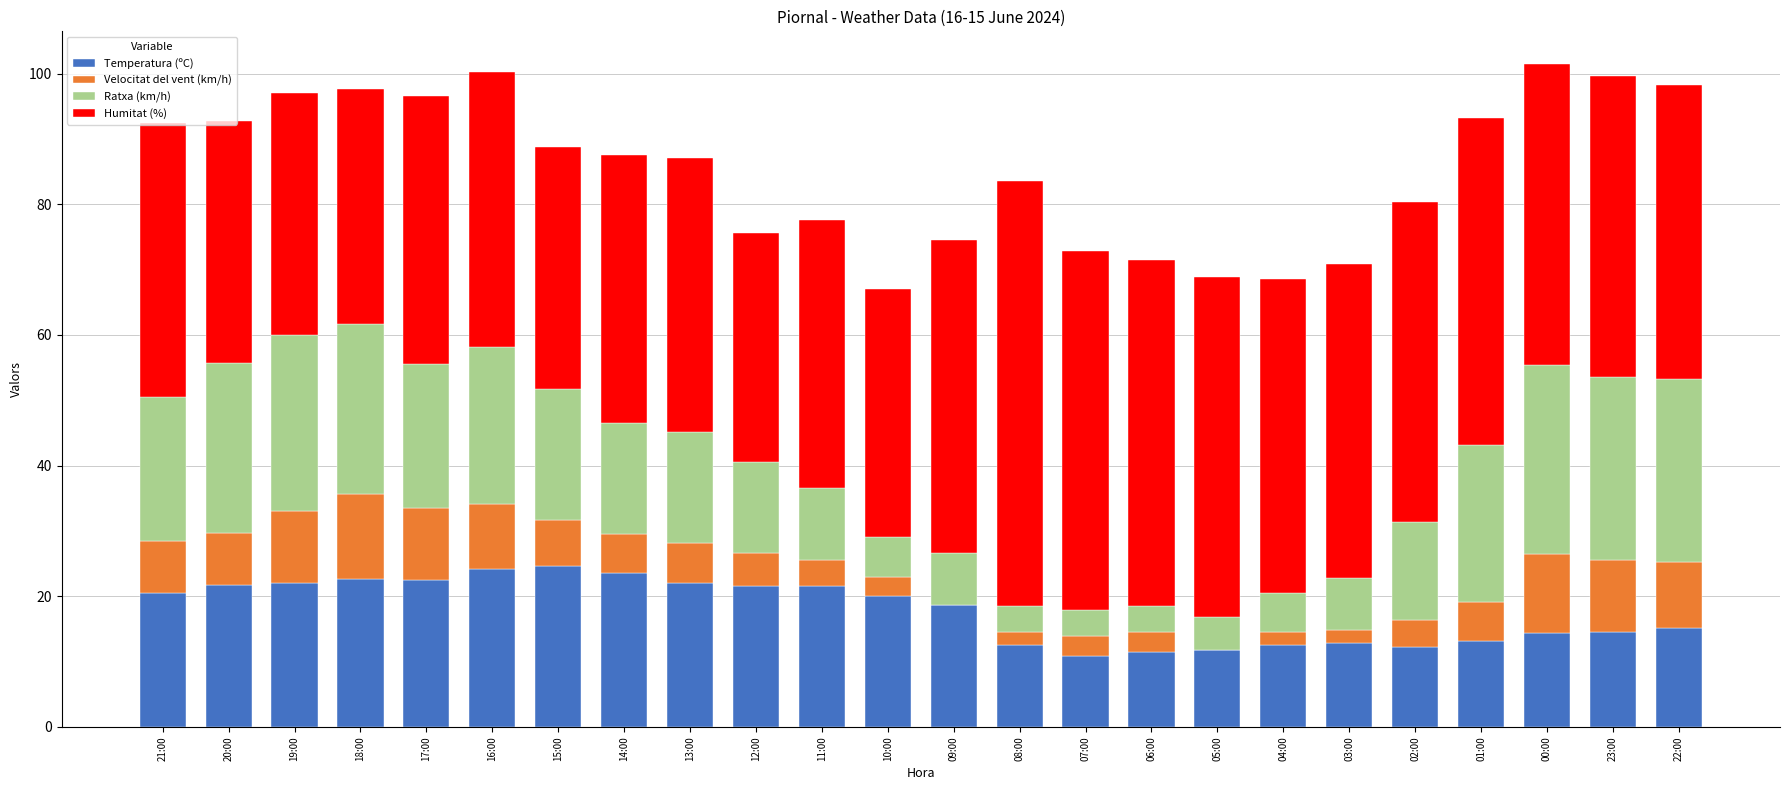

What are all the series names shown in the legend?

Temperatura (ºC), Velocitat del vent (km/h), Ratxa (km/h), Humitat (%)